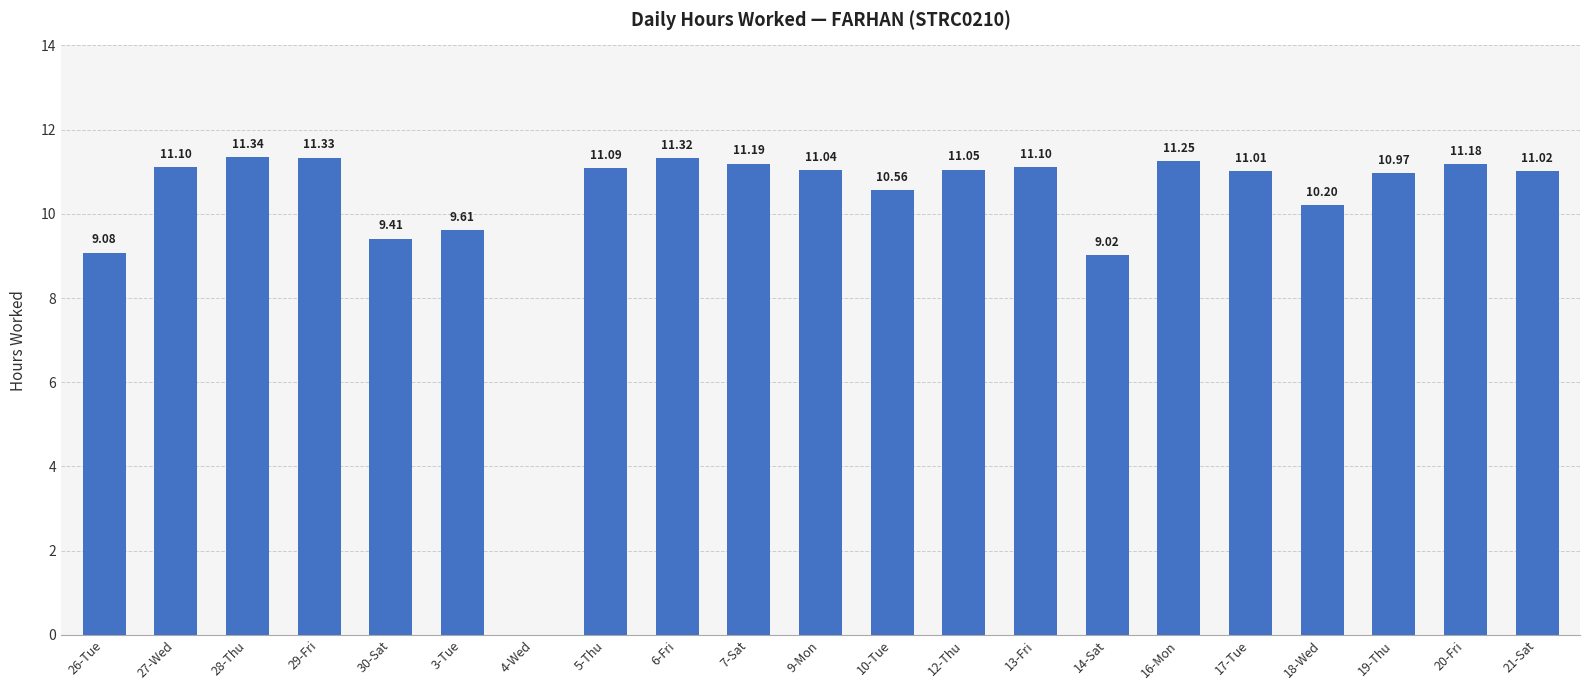

How many data points are above 11?

13